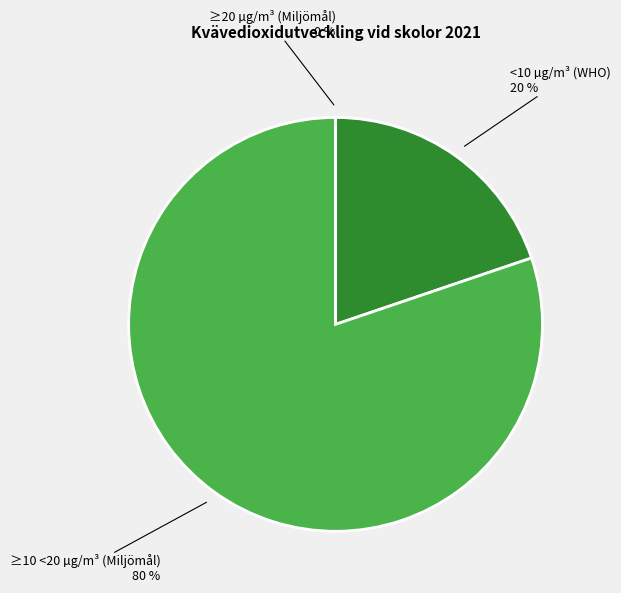

Is ≥10 <20 µg/m³ (Miljömål) the majority of the pie?

Yes